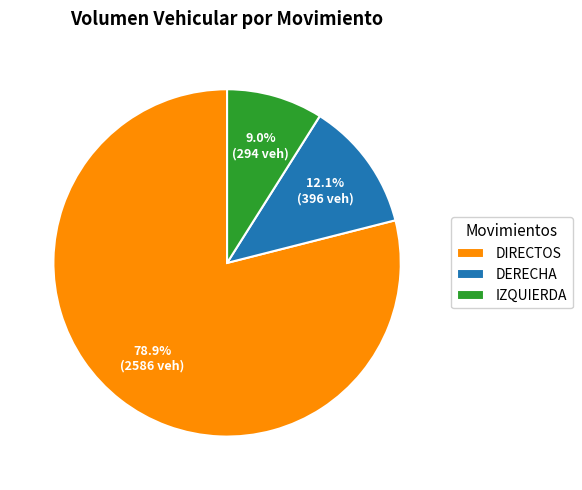

Is there any slice that represents more than half of the pie?

Yes